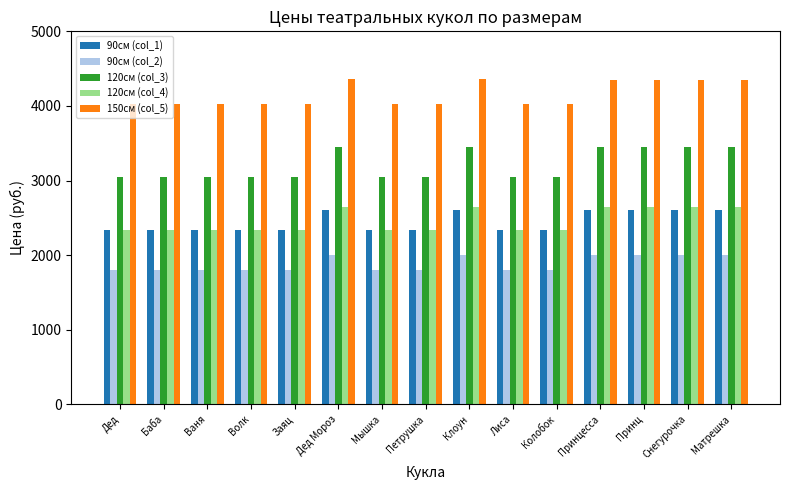

Is it true that 120см (col_3) equals 4436 at Петрушка?

False